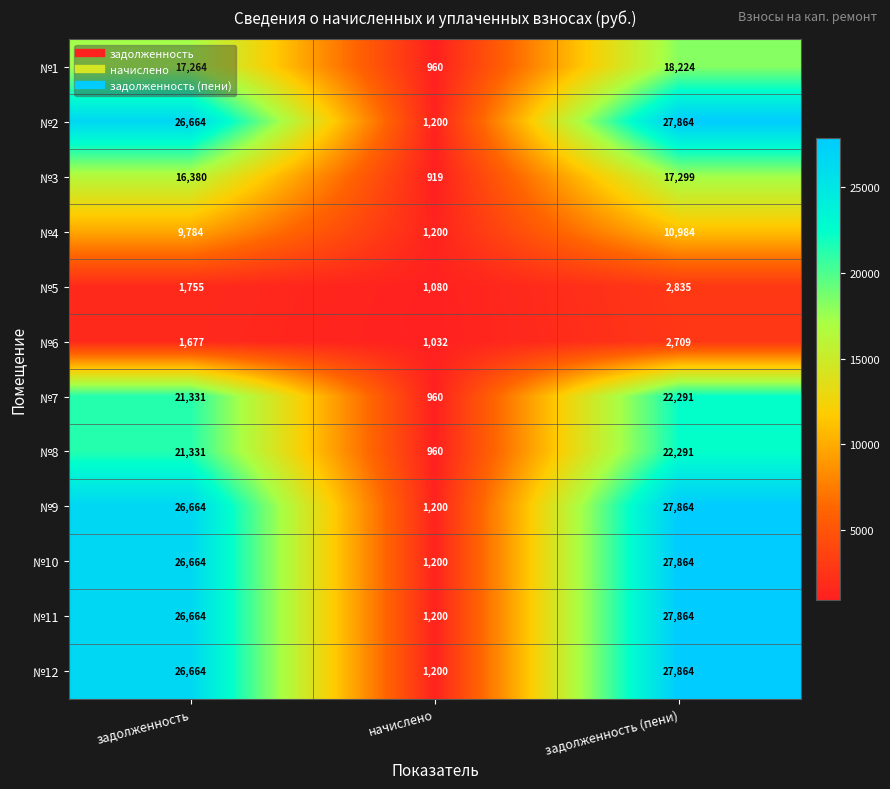

What is the spread (max minus min) of values at задолженность?

24987